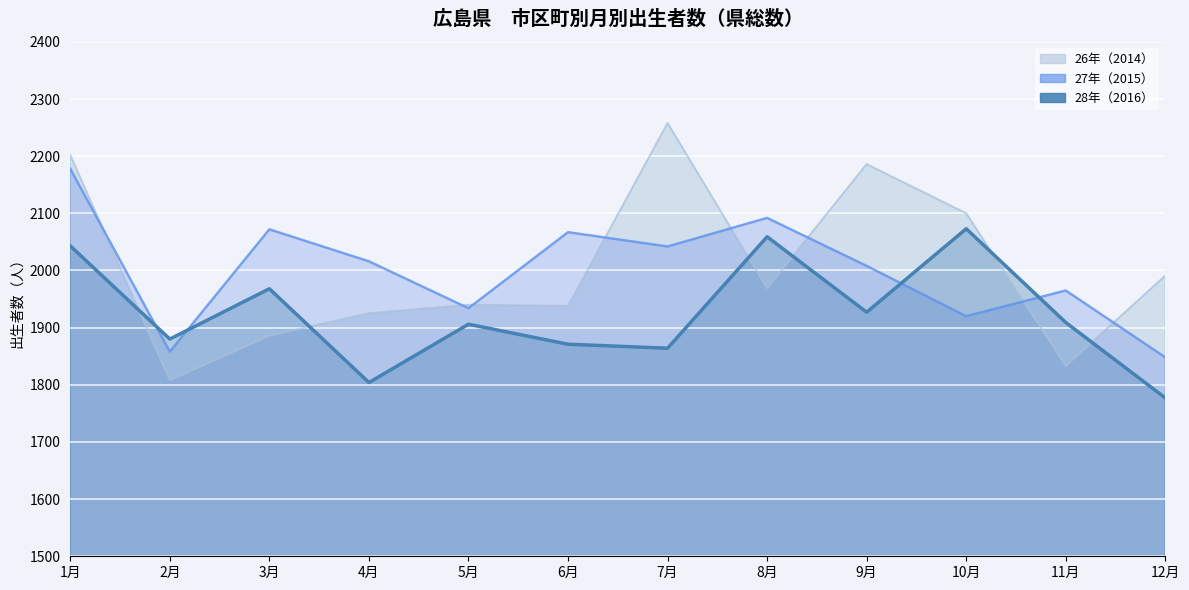

What is the maximum value for 26年（2014）?

2258